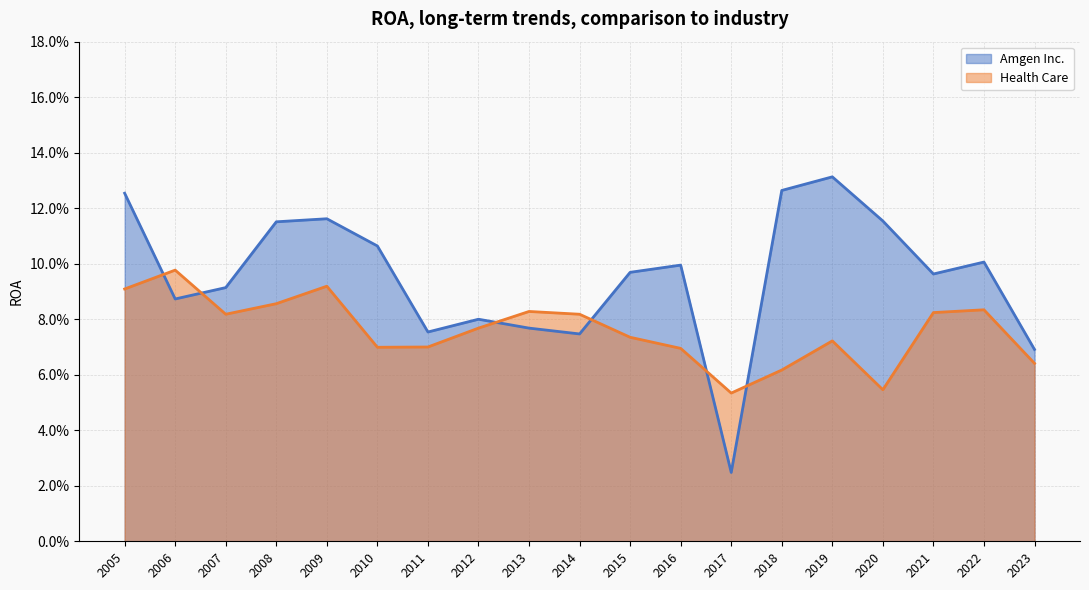

What is the highest value of the Health Care series?

0.1